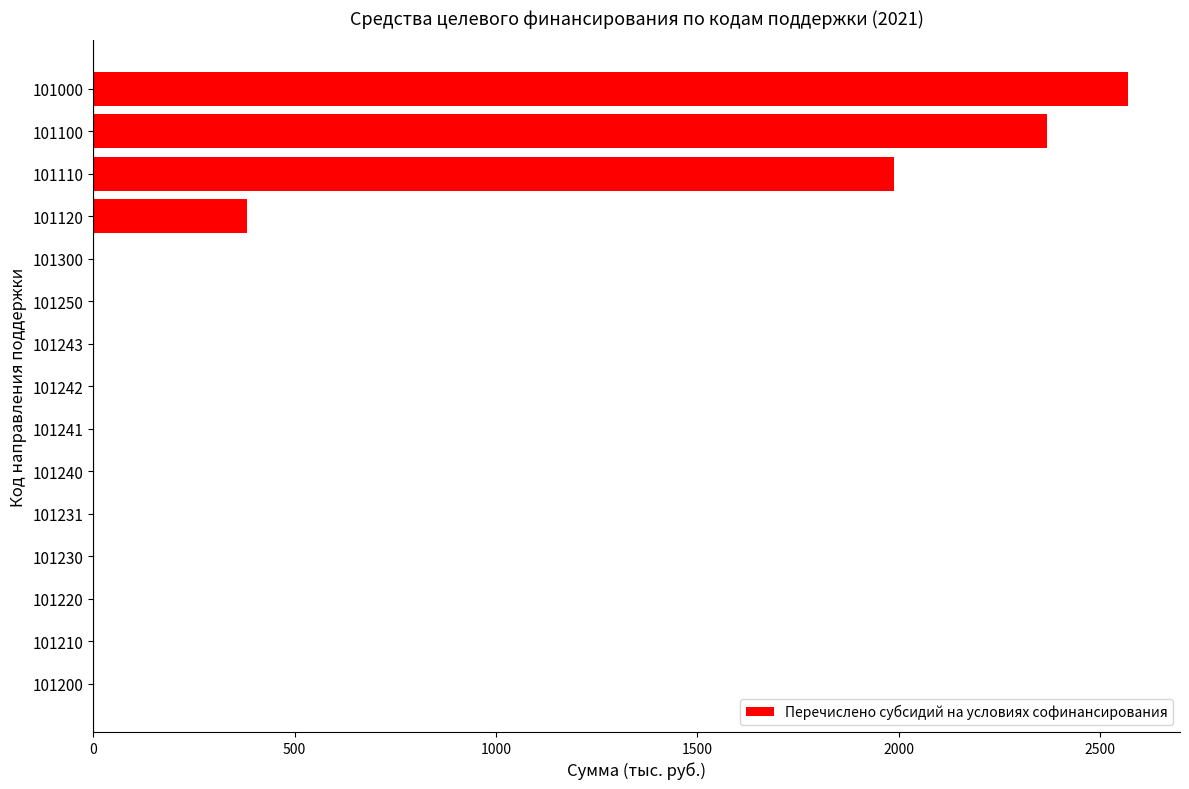

Reading top to bottom, what are all the values shown in this chart?

101000=2570.2	101100=2368.9	101110=1987.8	101120=381.1	101300=0.0	101250=0.0	101243=0.0	101242=0.0	101241=0.0	101240=0.0	101231=0.0	101230=0.0	101220=0.0	101210=0.0	101200=0.0